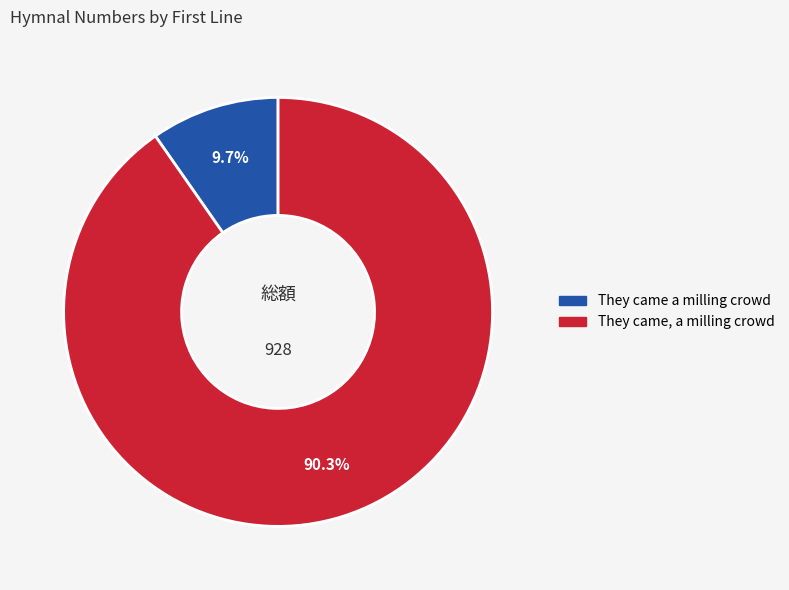

To the nearest percent, what percentage of the pie is They came, a milling crowd?

90%